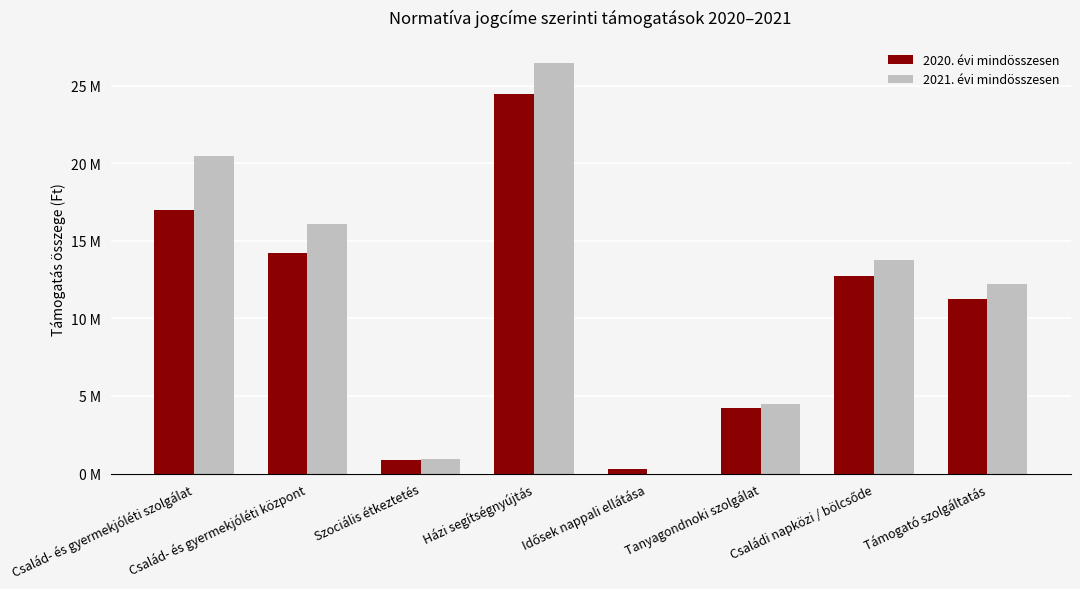

Reading left to right, extract all data points from this chart.

2020. évi mindösszesen: Család- és gyermekjóléti szolgálat=17000000	Család- és gyermekjóléti központ=14190000	Szociális étkeztetés=862752	Házi segítségnyújtás=24478000	Idősek nappali ellátása=285000	Tanyagondnoki szolgálat=4250000	Családi napközi / bölcsőde=12740000	Támogató szolgáltatás=11250000
2021. évi mindösszesen: Család- és gyermekjóléti szolgálat=20500000	Család- és gyermekjóléti központ=16060000	Szociális étkeztetés=948948	Házi segítségnyújtás=26451400	Idősek nappali ellátása=0	Tanyagondnoki szolgálat=4479000	Családi napközi / bölcsőde=13795600	Támogató szolgáltatás=12240000